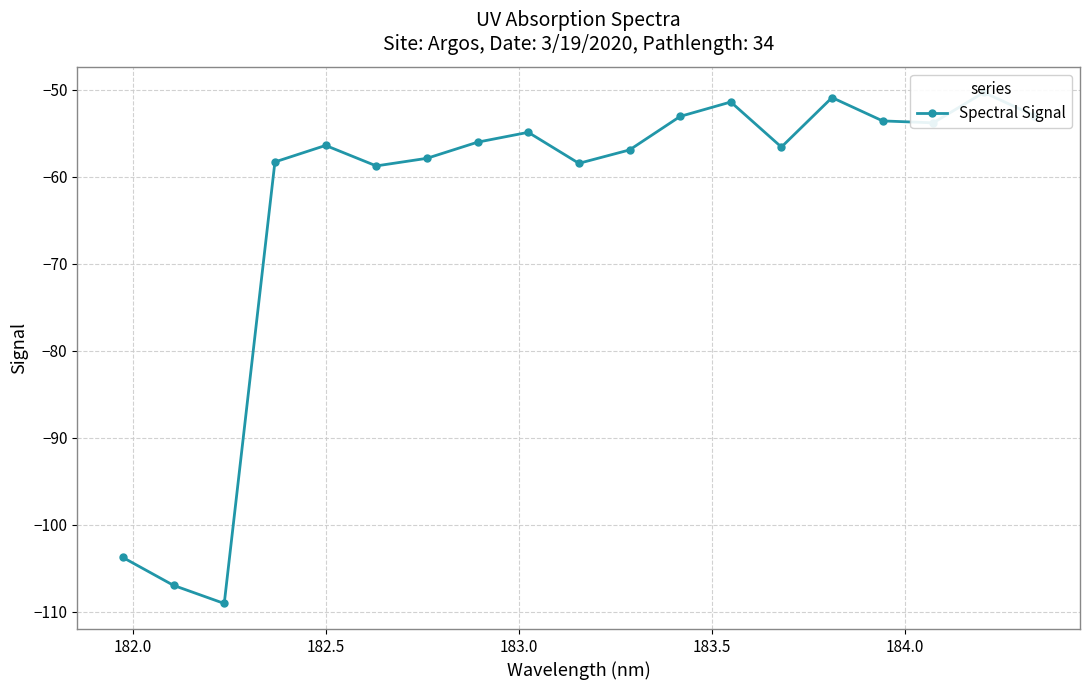

Count the number of categories in the chart.

19